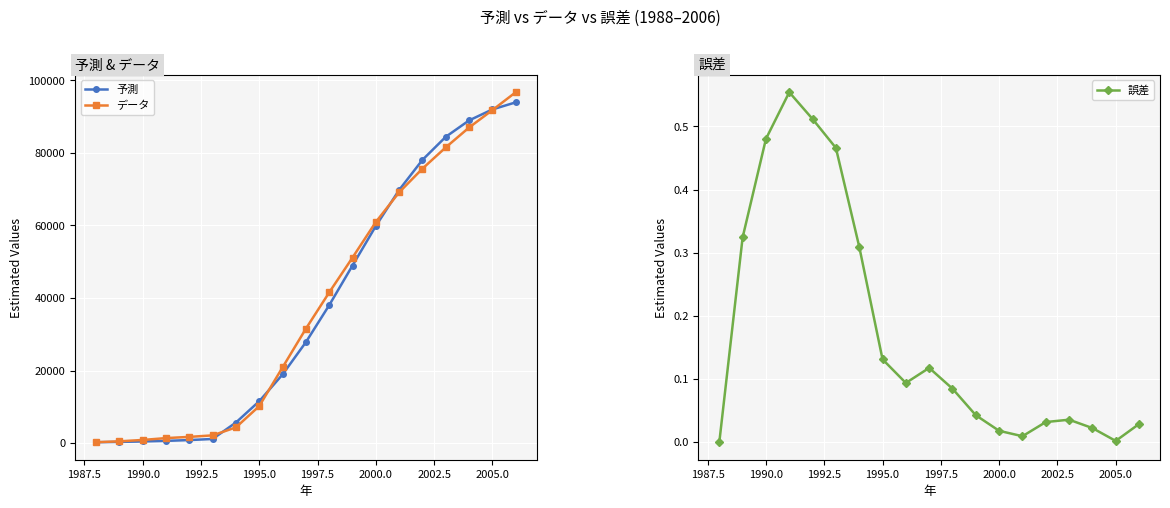

Reading left to right, list all the values displayed in this chart.

予測: 243.0	331.2	451.2	614.5	836.6	1138.3	5671.8	11543.4	18918.9	27817.2	38009.7	48955.1	59841.5	69777.9	78071.5	84427.0	88948.2	91980.0	93927.4
データ: 243.0	490.0	868.0	1378.0	1713.0	2131.0	4331.0	10204.0	20877.0	31527.0	41530.0	51139.0	60942.0	69121.0	75657.0	81520.0	86998.0	91792.0	96718.0
誤差: 0.0	0.3	0.5	0.6	0.5	0.5	0.3	0.1	0.1	0.1	0.1	0.0	0.0	0.0	0.0	0.0	0.0	0.0	0.0